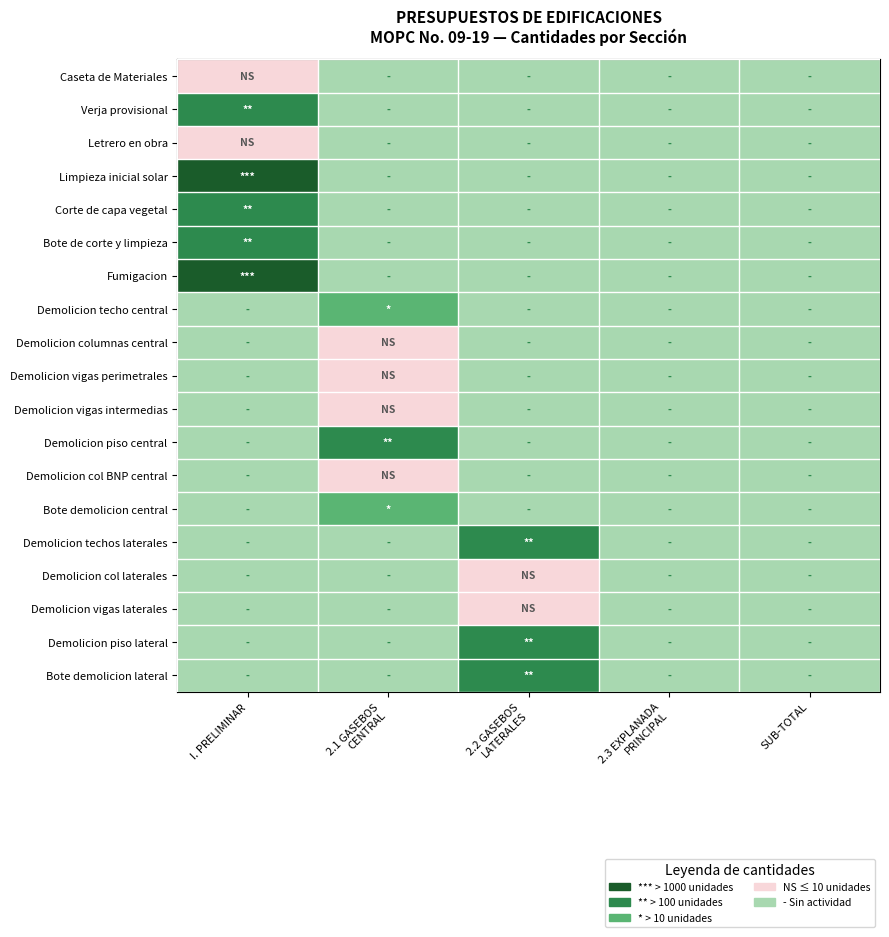

Rank the categories by Bote demolicion lateral value from highest to lowest.

2.2 GASEBOS LATERALES, I. PRELIMINAR, 2.1 GASEBOS CENTRAL, 2.3 EXPLANADA PRINCIPAL, SUB-TOTAL